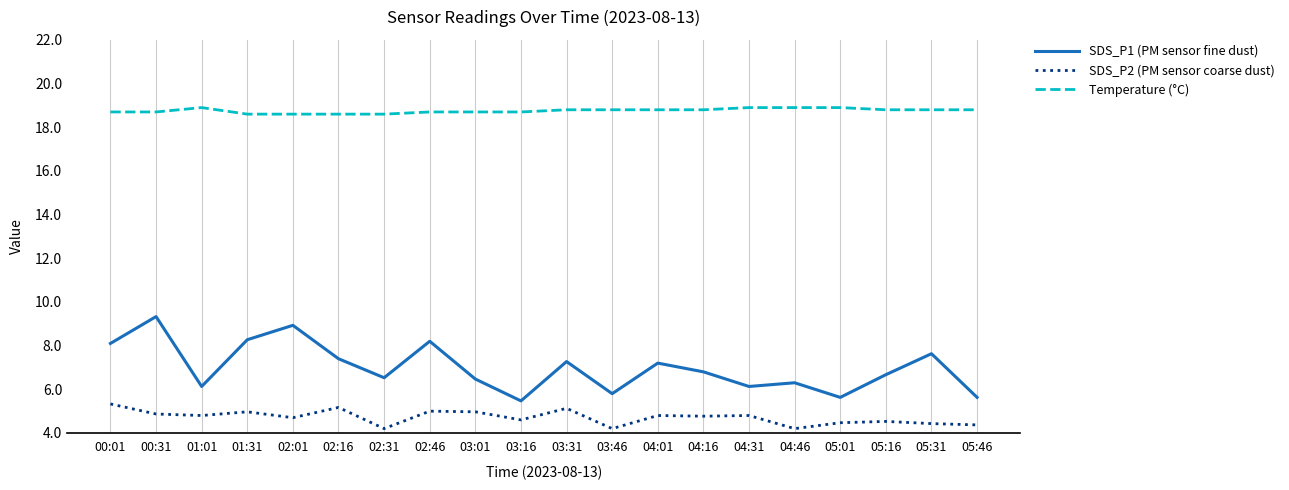

What is the difference between the maximum and minimum values in the SDS_P1 (PM sensor fine dust) series?

3.9